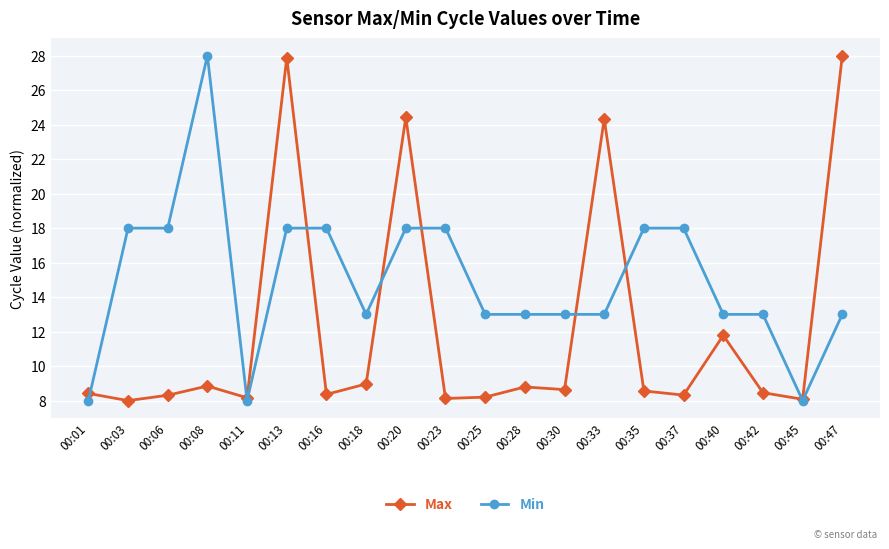

At 00:25, list the series in order from largest to smallest.

Min, Max